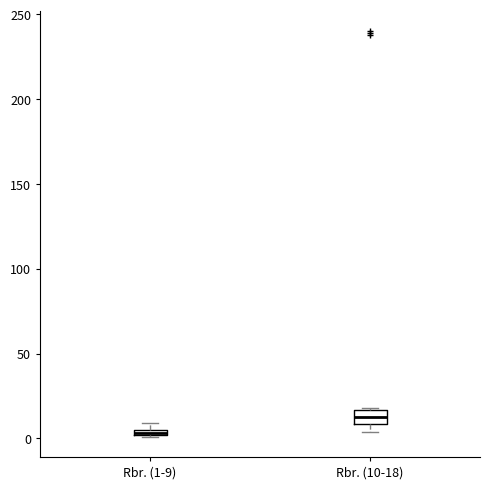

Where is the upper edge of the box for Rbr. (10-18) on the y-axis? The values are not printed on the chart, so give them approximately, as read against the axis.

15